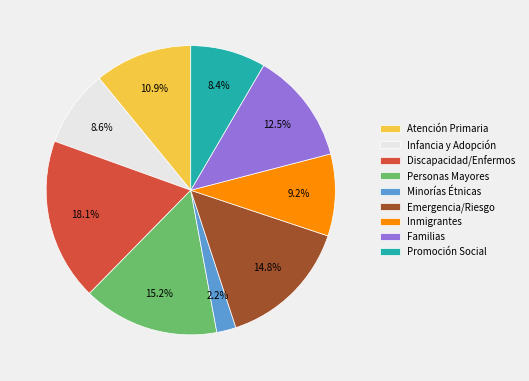

Which has a higher value, Inmigrantes or Minorías Étnicas?

Inmigrantes